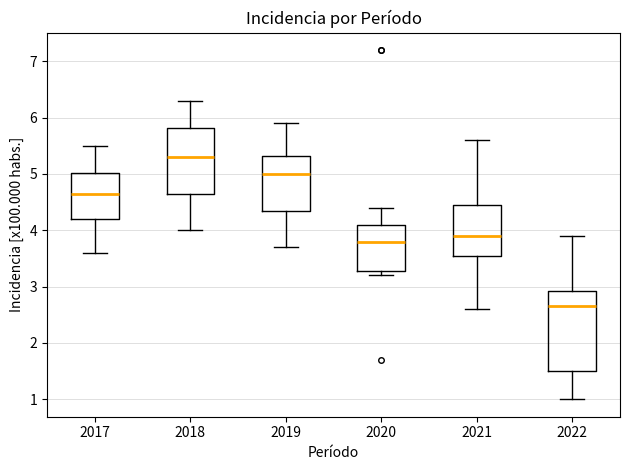

Where does the lower whisker of the box at x = 2021 end on the y-axis? The values are not printed on the chart, so give them approximately, as read against the axis.

2.6